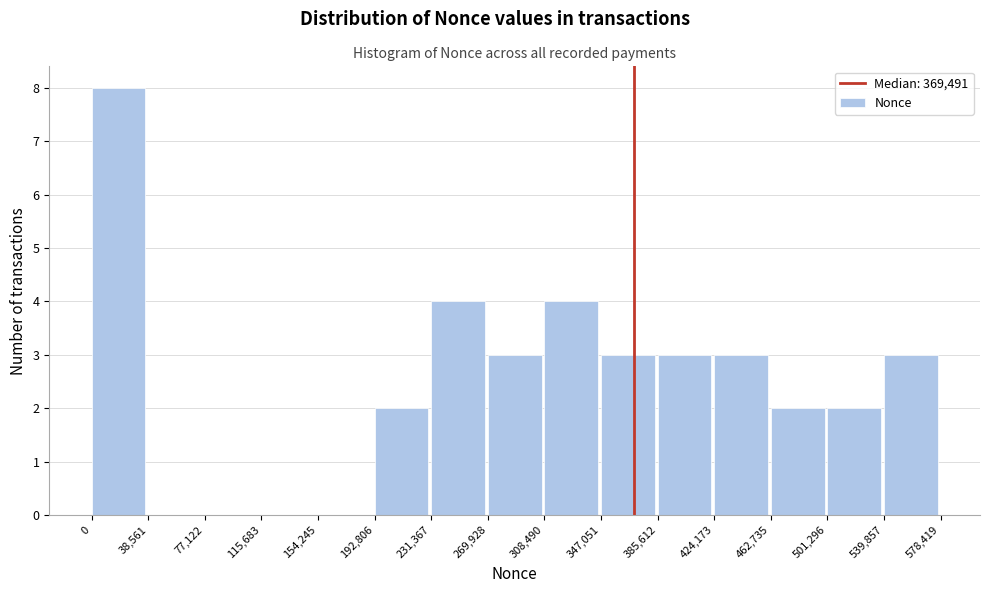

Reading left to right, list every bar in this chart as the range it spans on the x-axis followed by its height. The values are not printed on the chart, so give them approximately, as read against the axis.

0 to 38,561: 8
38,561 to 77,122: 0
77,122 to 115,683: 0
115,683 to 154,245: 0
154,245 to 192,806: 0
192,806 to 231,367: 2
231,367 to 269,928: 4
269,928 to 308,490: 3
308,490 to 347,051: 4
347,051 to 385,612: 3
385,612 to 424,173: 3
424,173 to 462,735: 3
462,735 to 501,296: 2
501,296 to 539,857: 2
539,857 to 578,419: 3